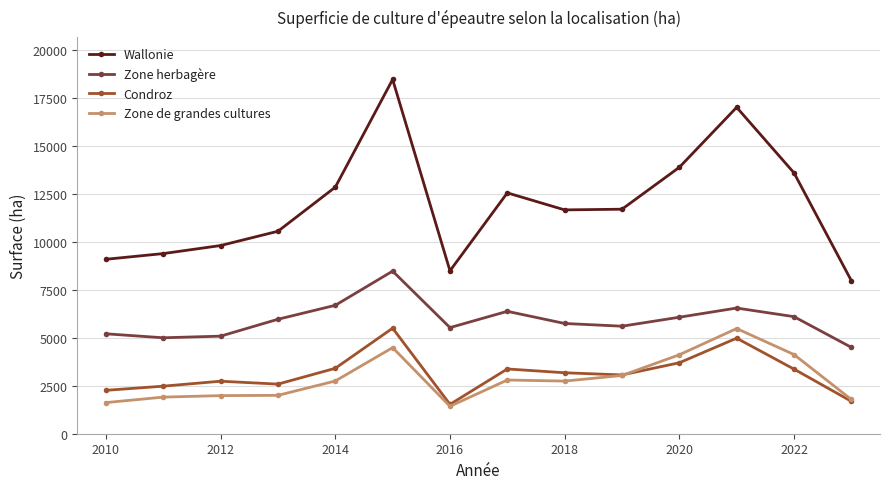

True or false: Zone herbagère and Condroz intersect in this chart.

False